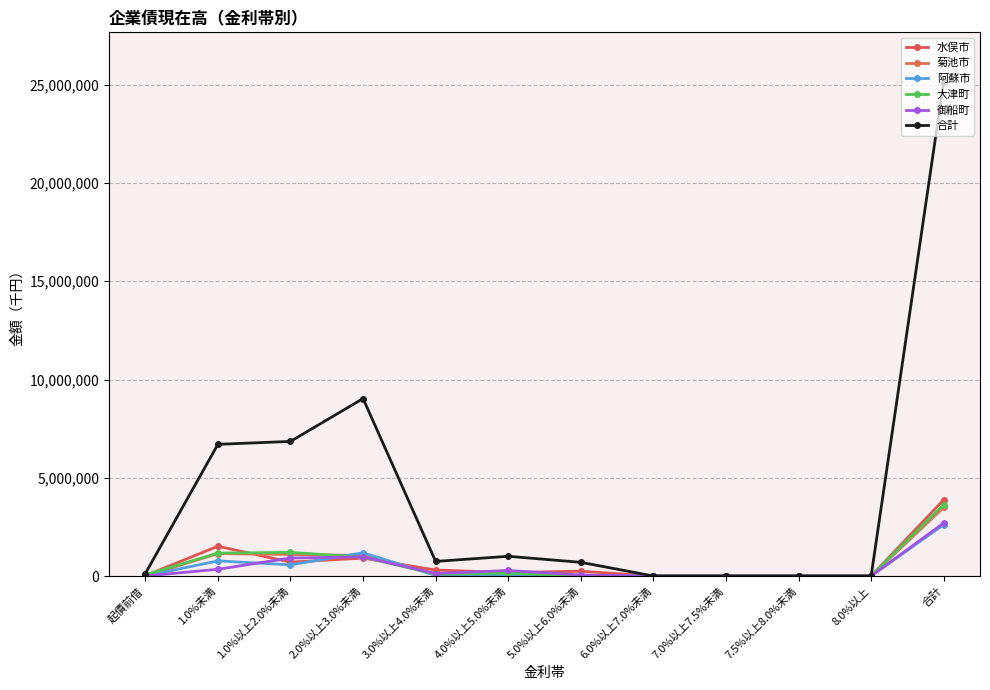

What is the average value of the 水俣市 series?

646525